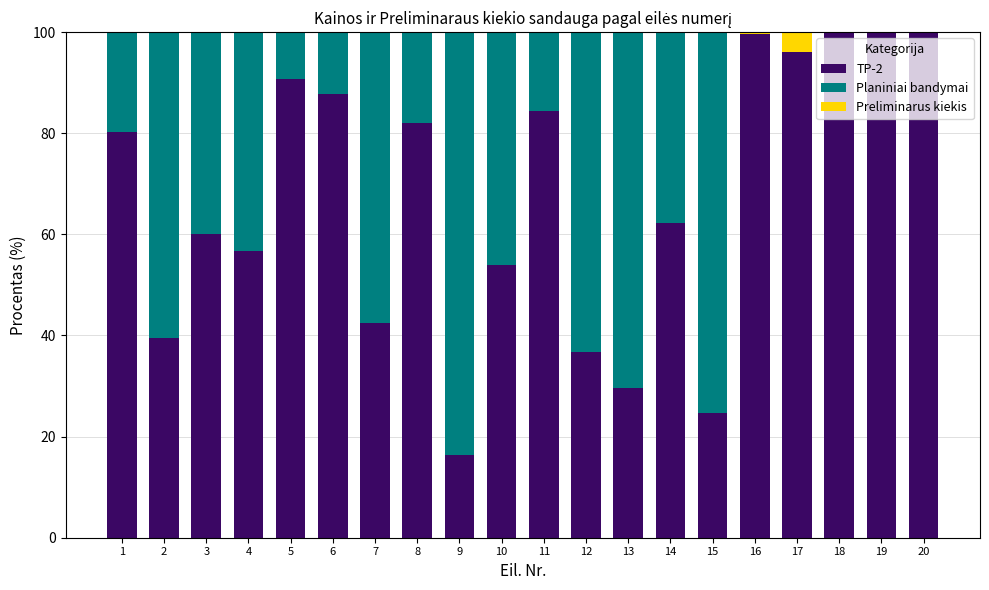

What is the approximate value of TP-2 at 3?

60.0